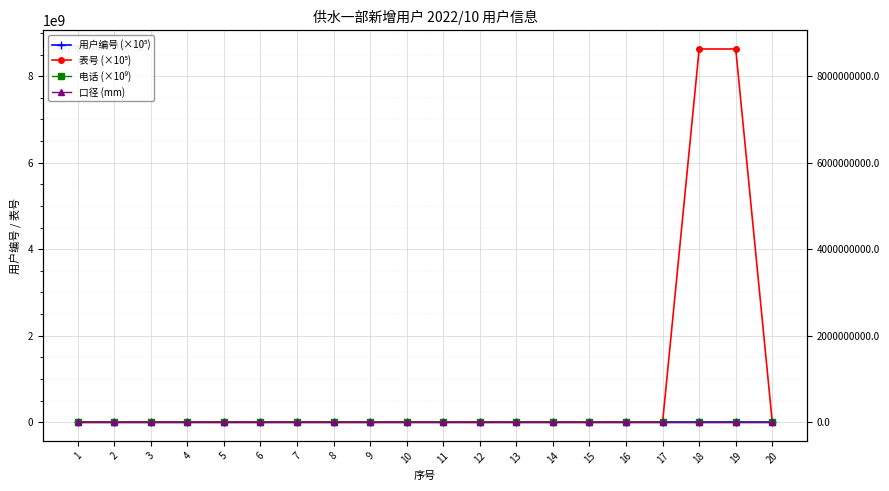

Which series has the largest range (max minus min)?

表号 (×10⁵)